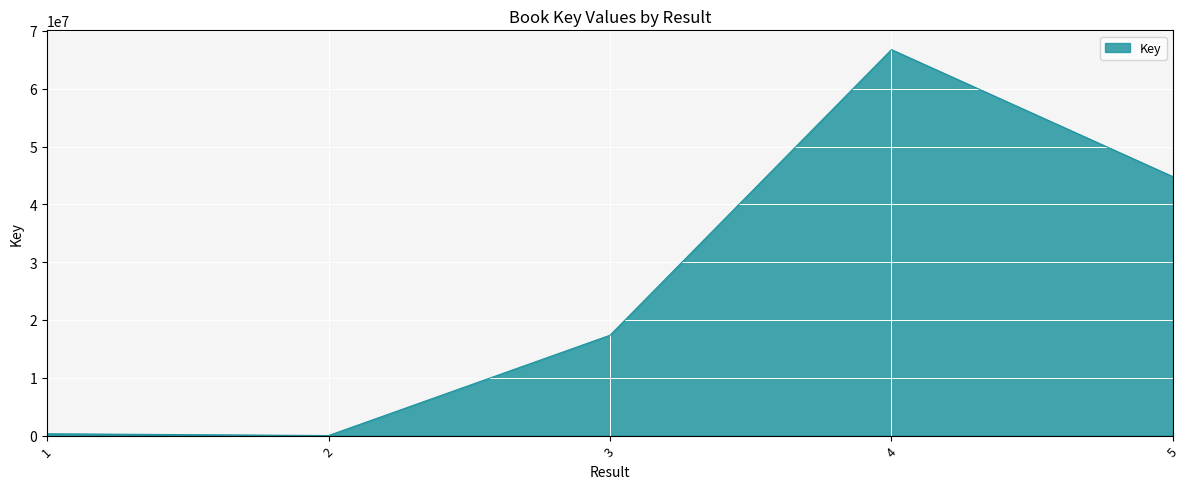

Where is the first local minimum?

2